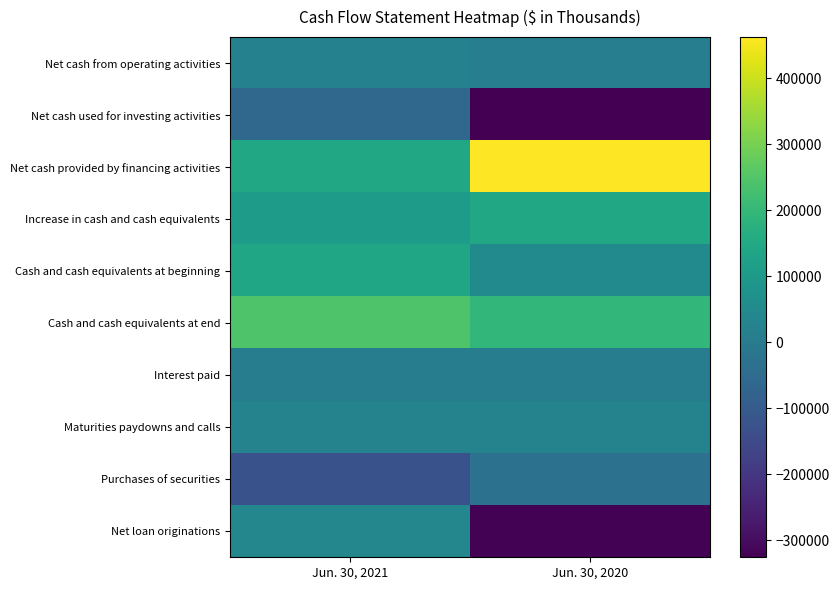

How many data points does each series have?

2